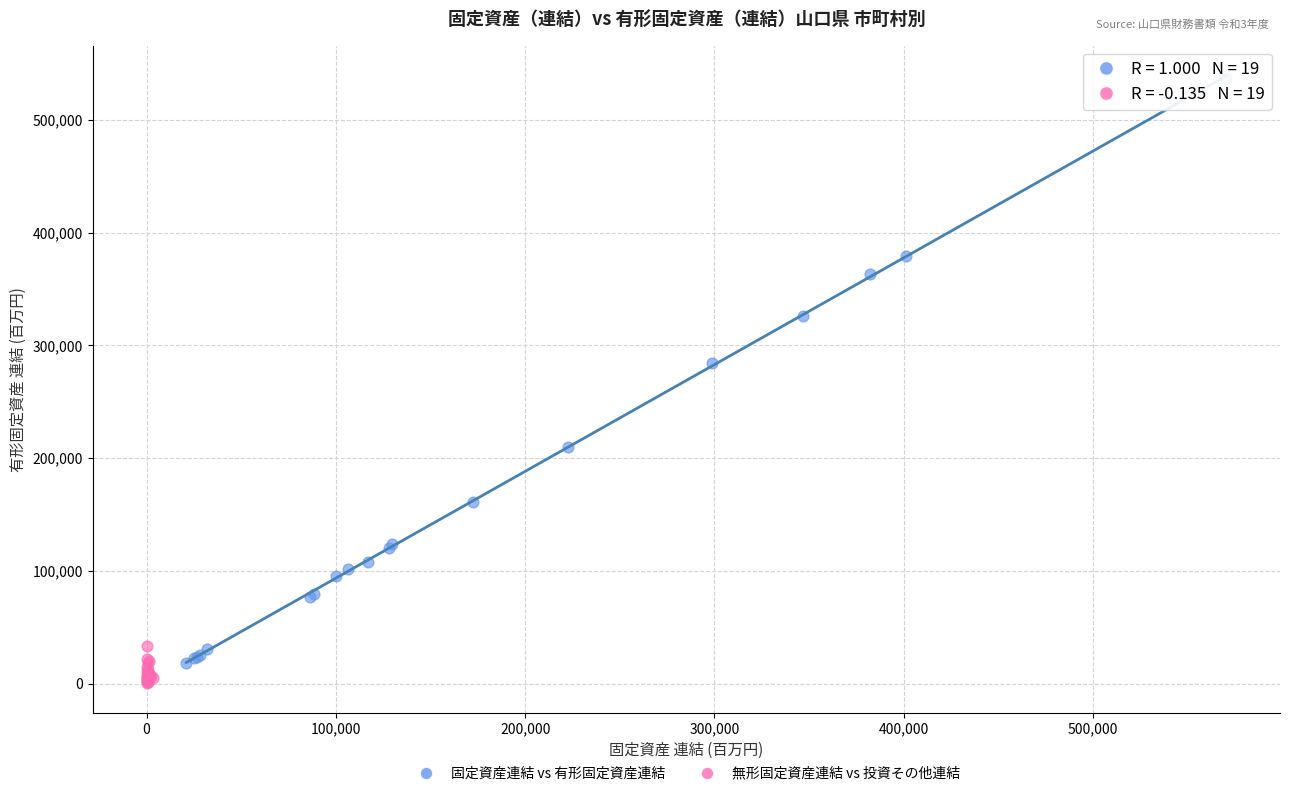

Which series has the largest Y range (max minus min)?

固定資産連結 vs 有形固定資産連結